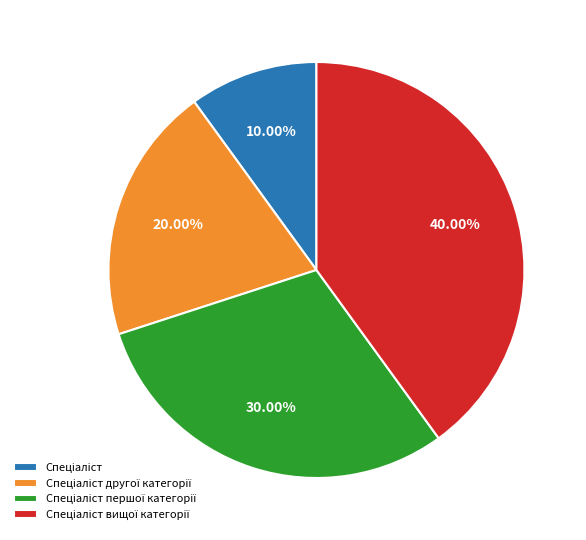

Is there a majority slice in this chart?

No